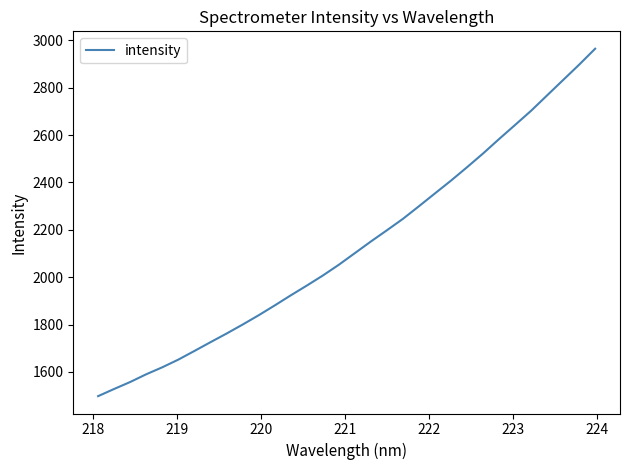

What is the smallest value displayed?

1497.7